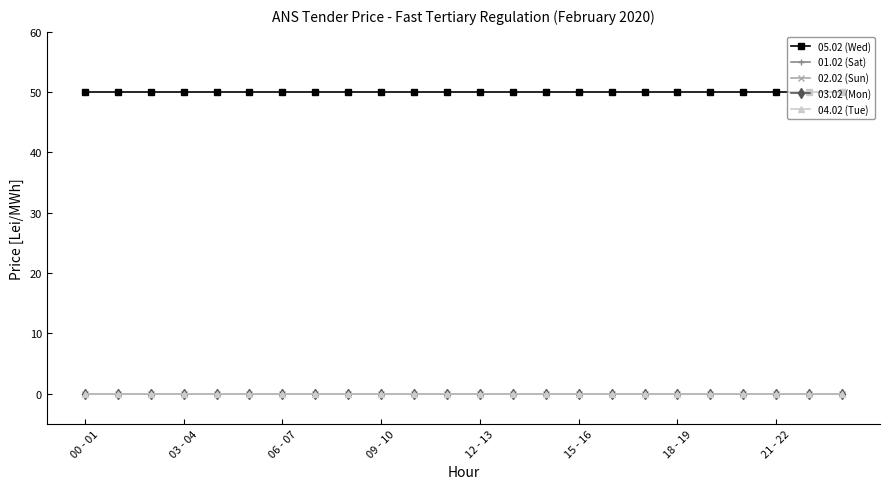

Is this an area chart (filled region under the line)?

No